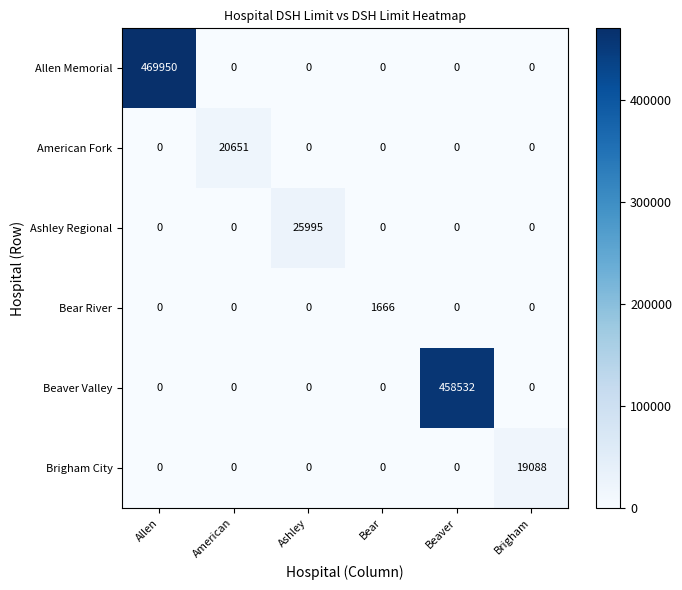

What is the maximum value for Beaver Valley?

458532